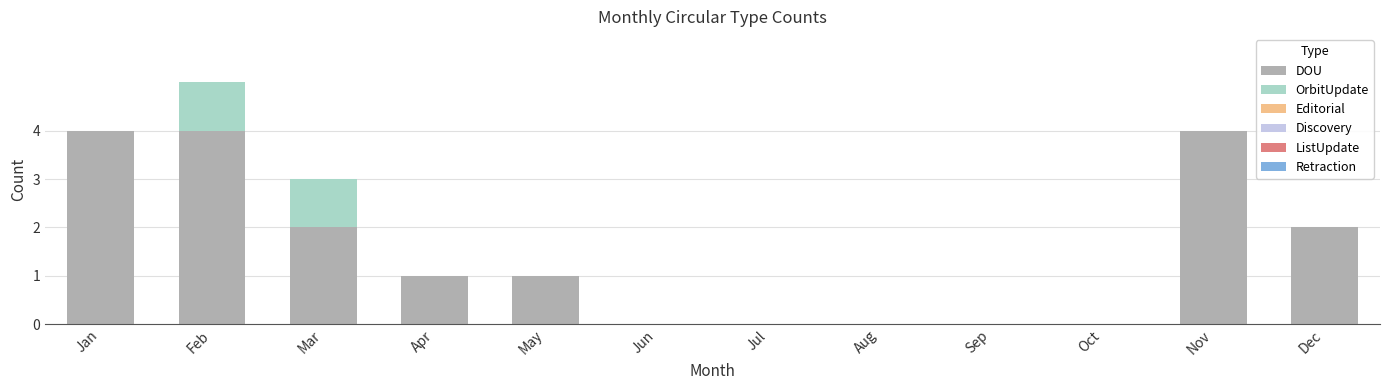

Is it true that DOU equals -2 at Sep?

False